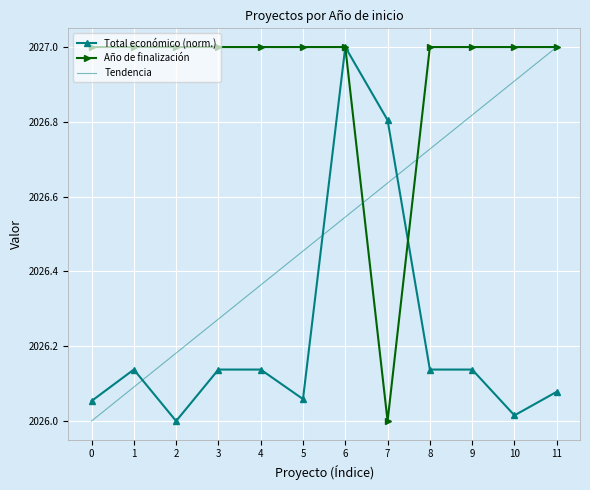

How many times do Año de finalización and Total económico cross each other?

1